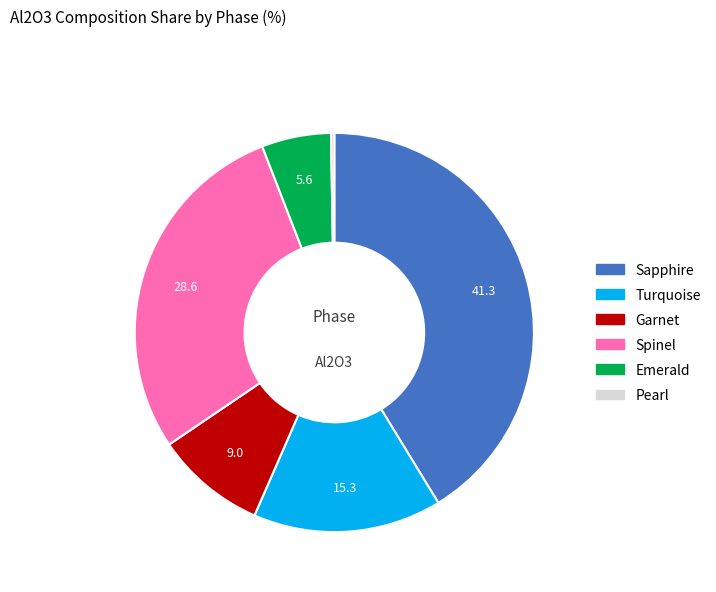

What is the ratio of the value at Spinel to the value at Emerald?

5.1